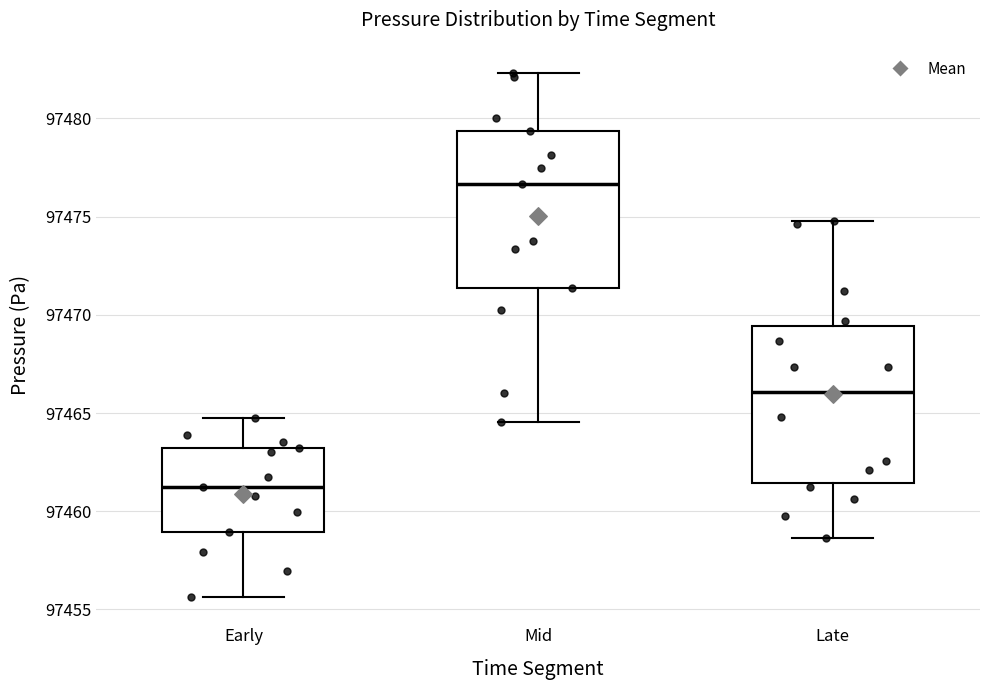

Which box has the highest median line?

Mid